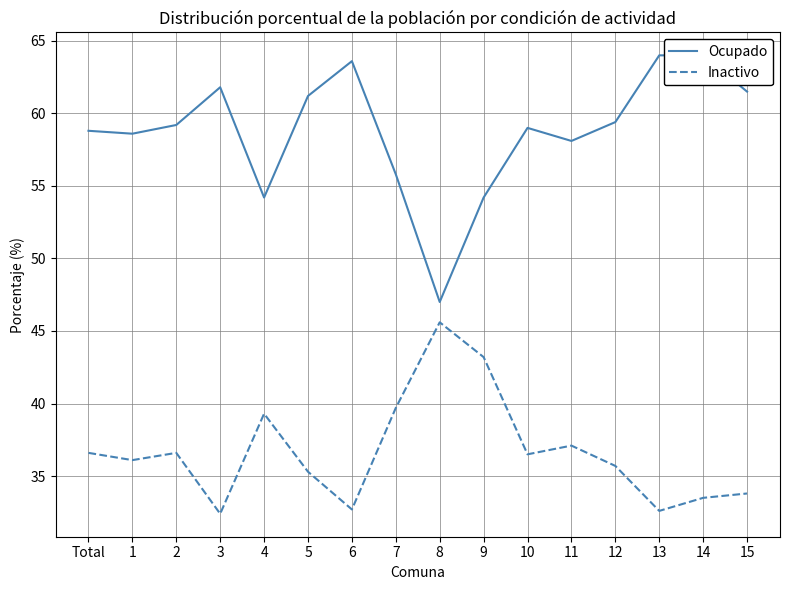

What value does the Inactivo series have at 2?

36.6